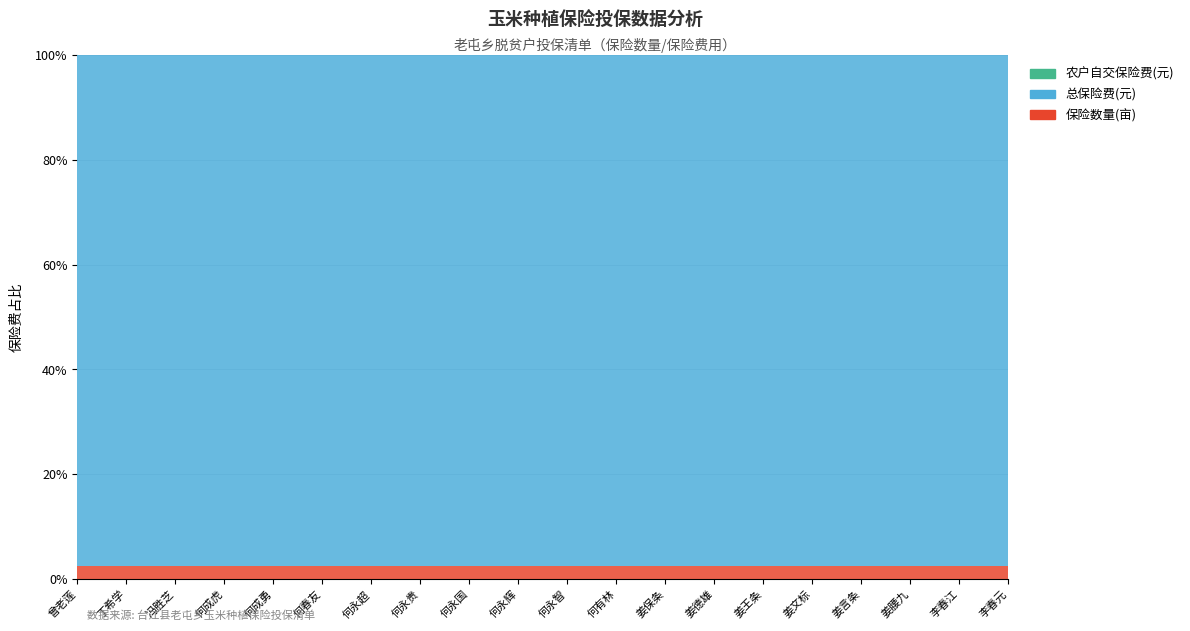

Does the chart have visible grid lines?

Yes